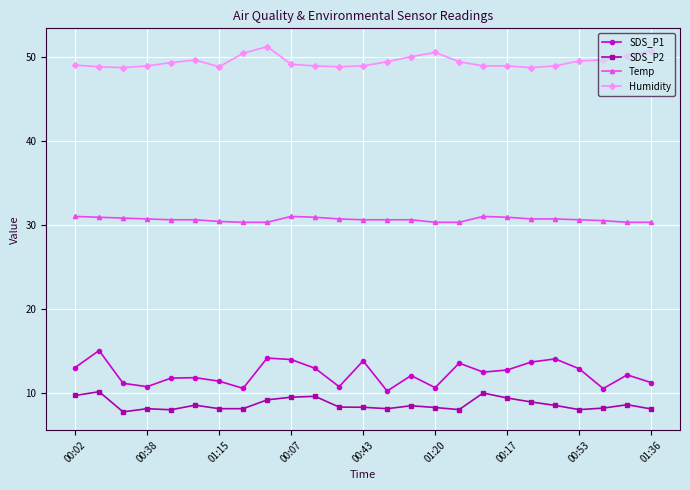

What is the maximum value shown in the chart?

51.2